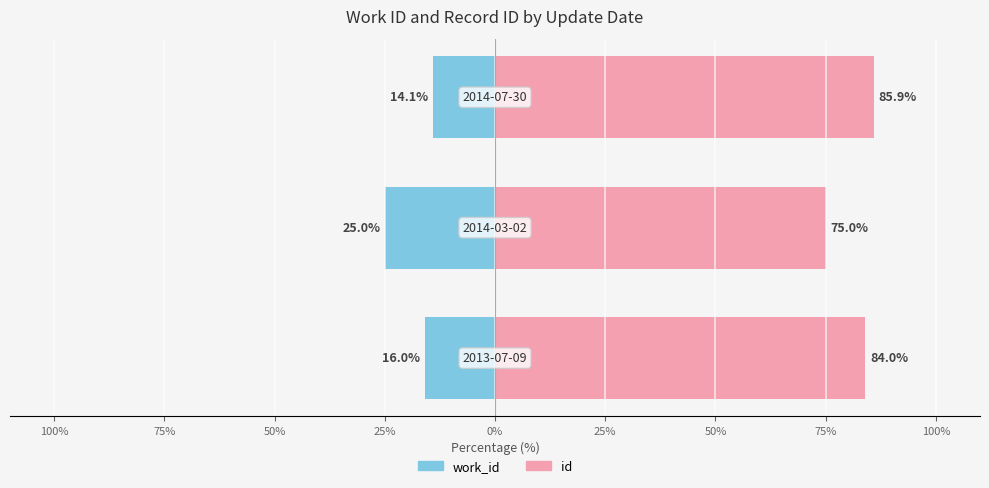

What is the total value across all series at 100%?

50.0